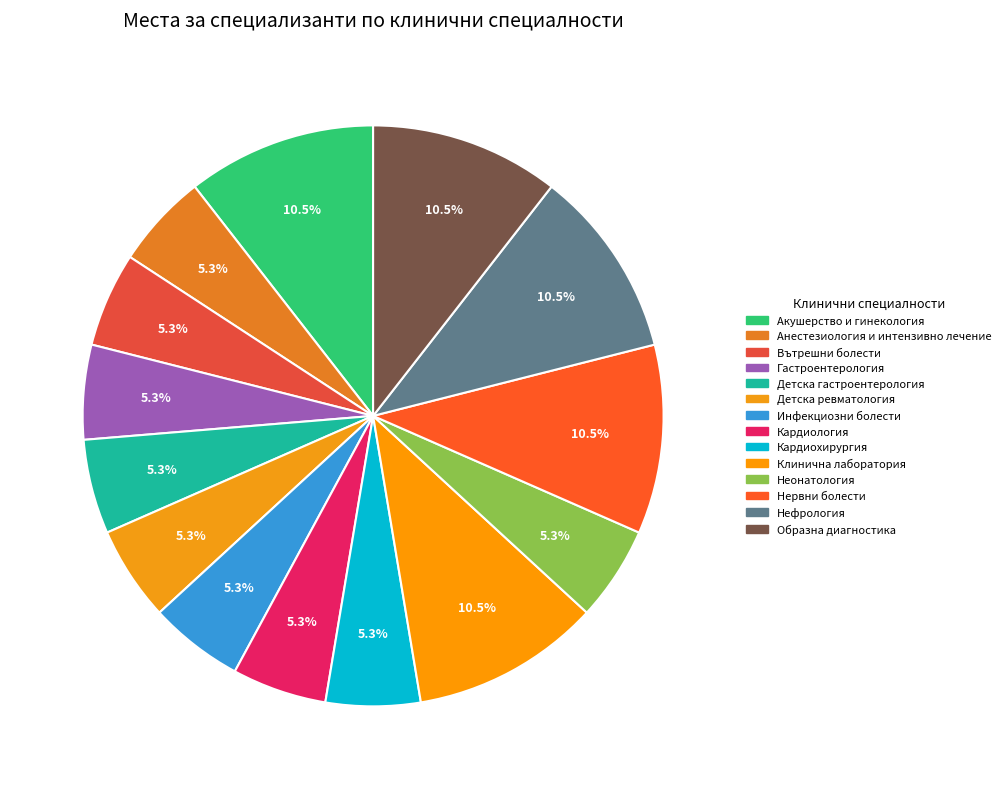

How many segments does this pie chart have?

14